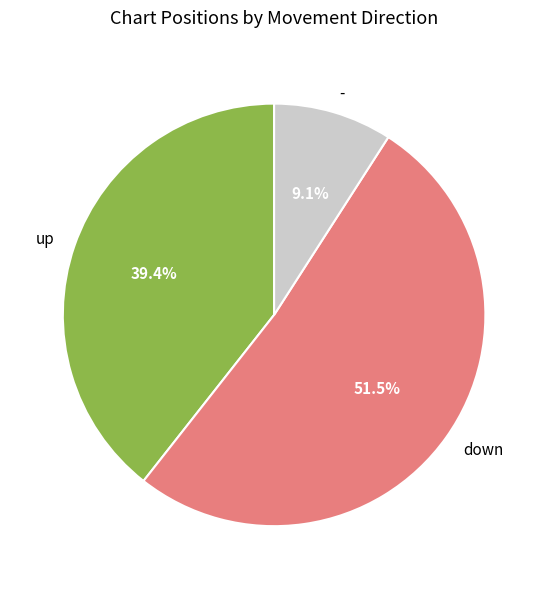

Which slice is the smallest?

-